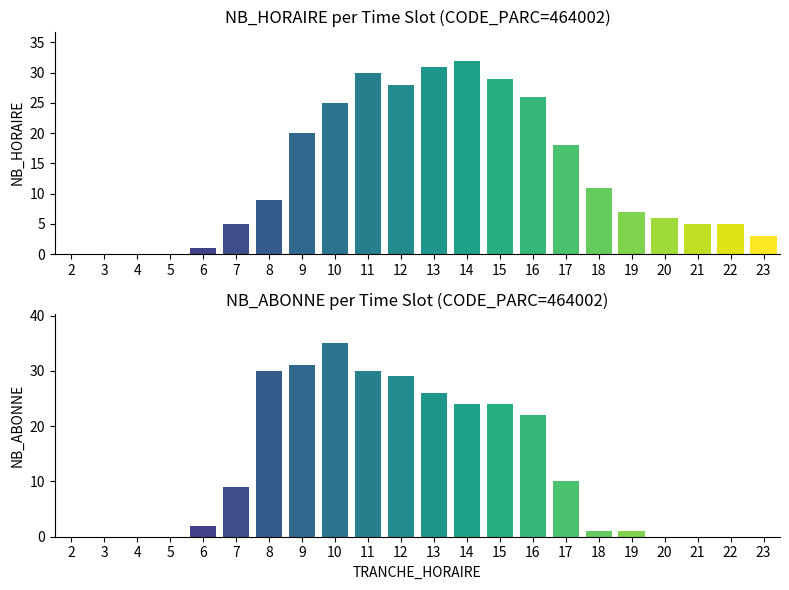

What is the difference between the highest and lowest values at 19?

6